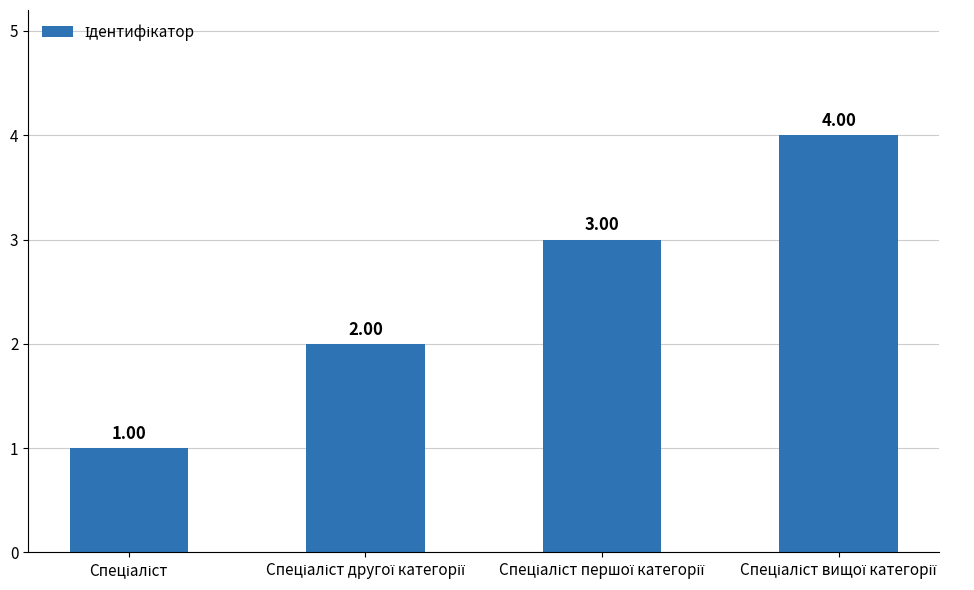

What is the sum of all values?

10